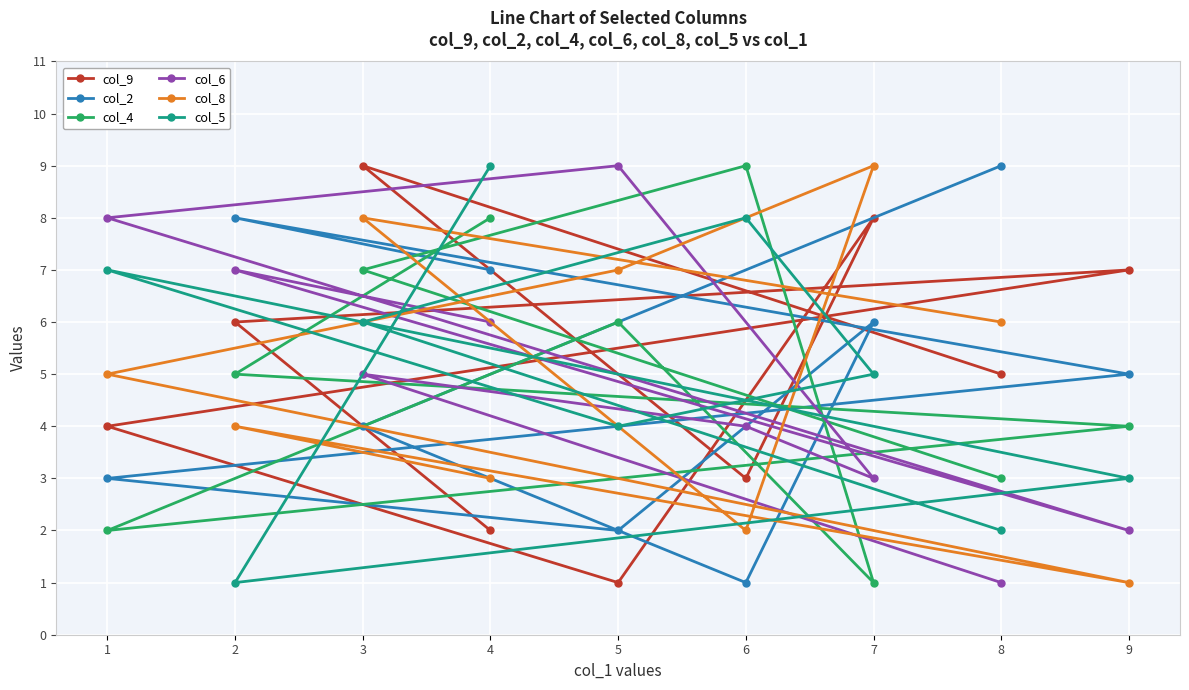

Which category has the lowest value in the col_4 series?

7